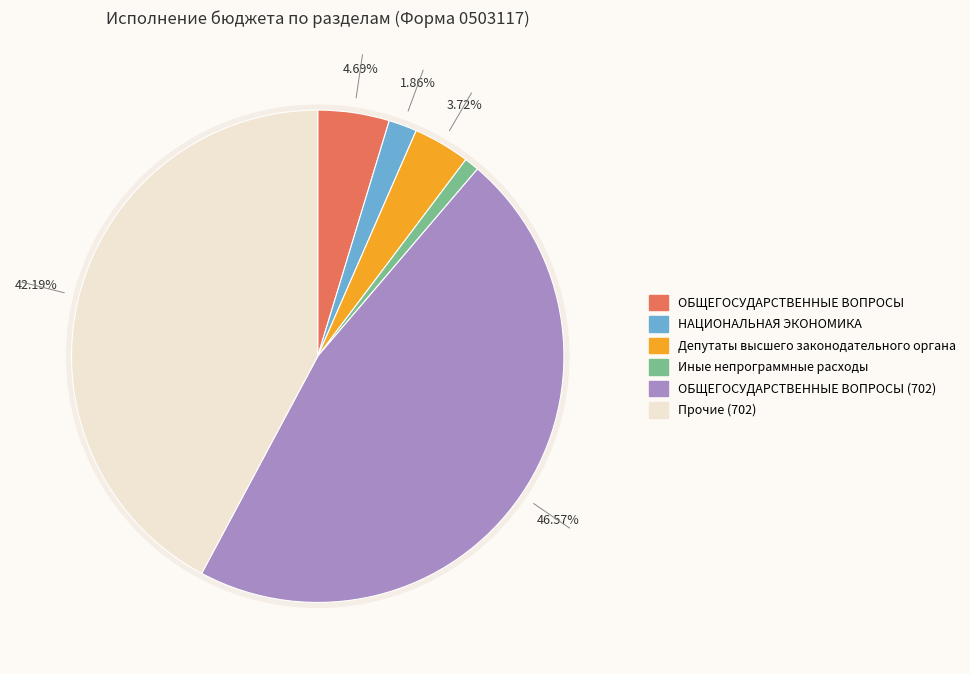

Is it true that НАЦИОНАЛЬНАЯ ЭКОНОМИКА is 11% of the pie?

False